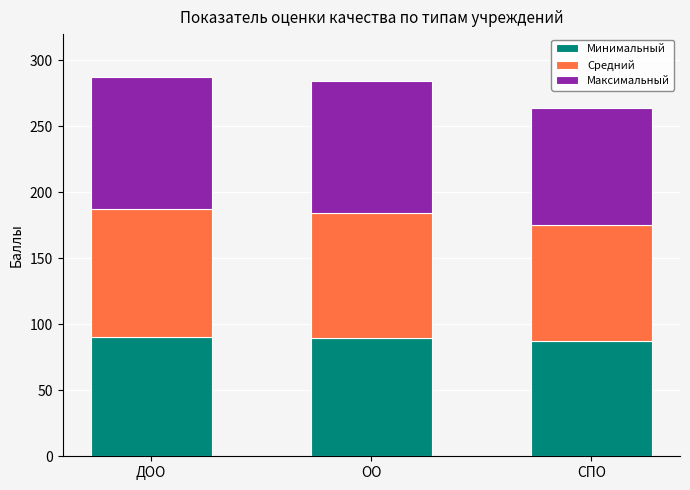

The value of Минимальный at ОО is 37.9. True or false?

False